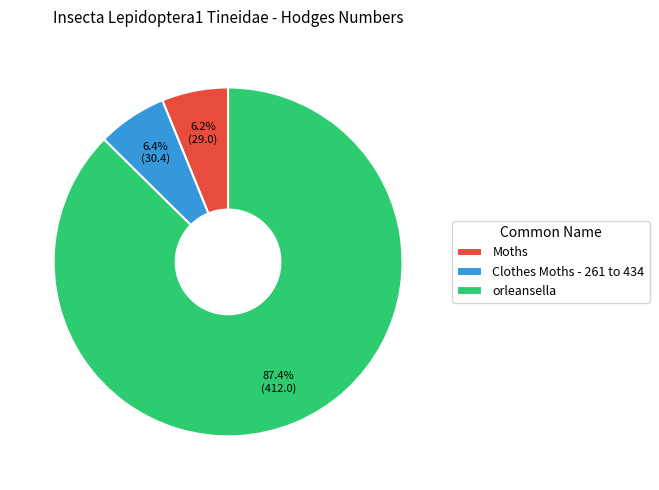

The Moths slice represents 6% of the pie. True or false?

True